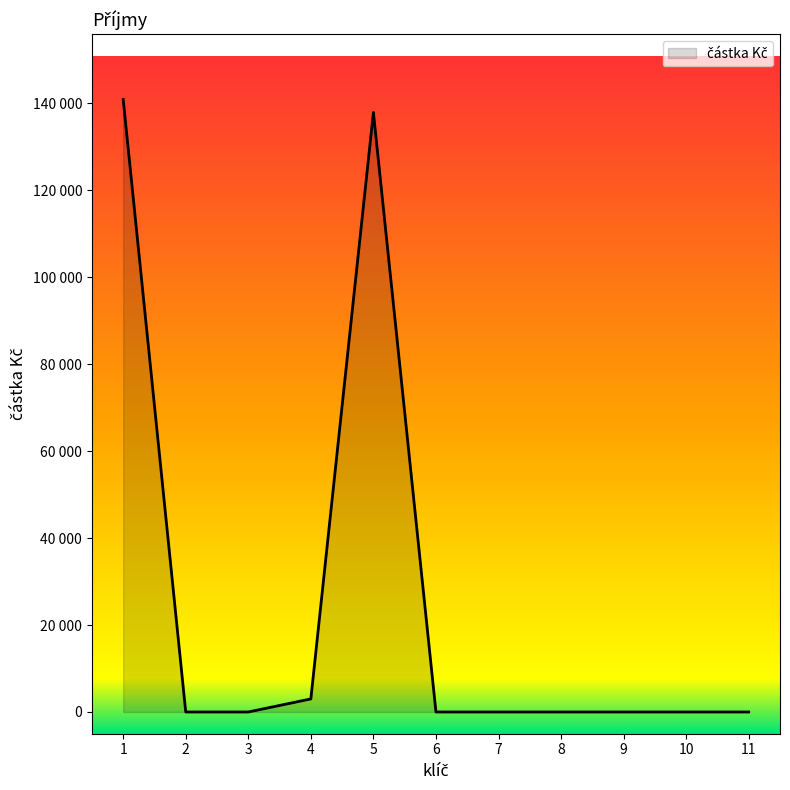

Which label corresponds to the smallest value in the chart?

2